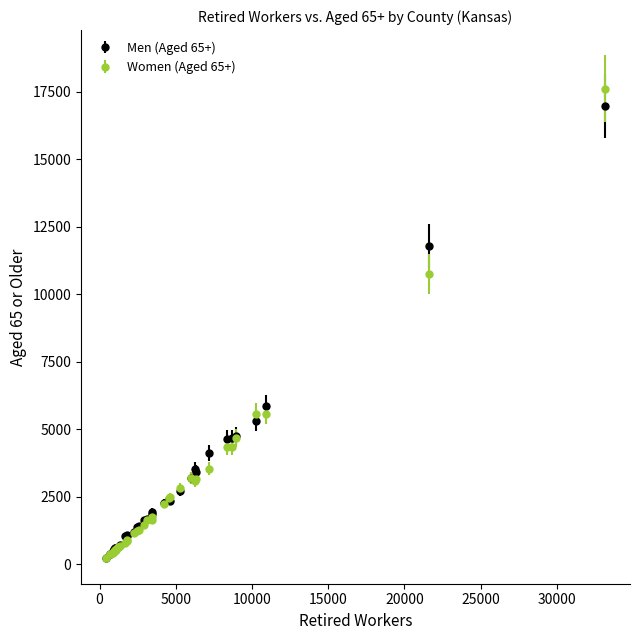

Which series has the largest range (max minus min)?

Women (Aged 65+)